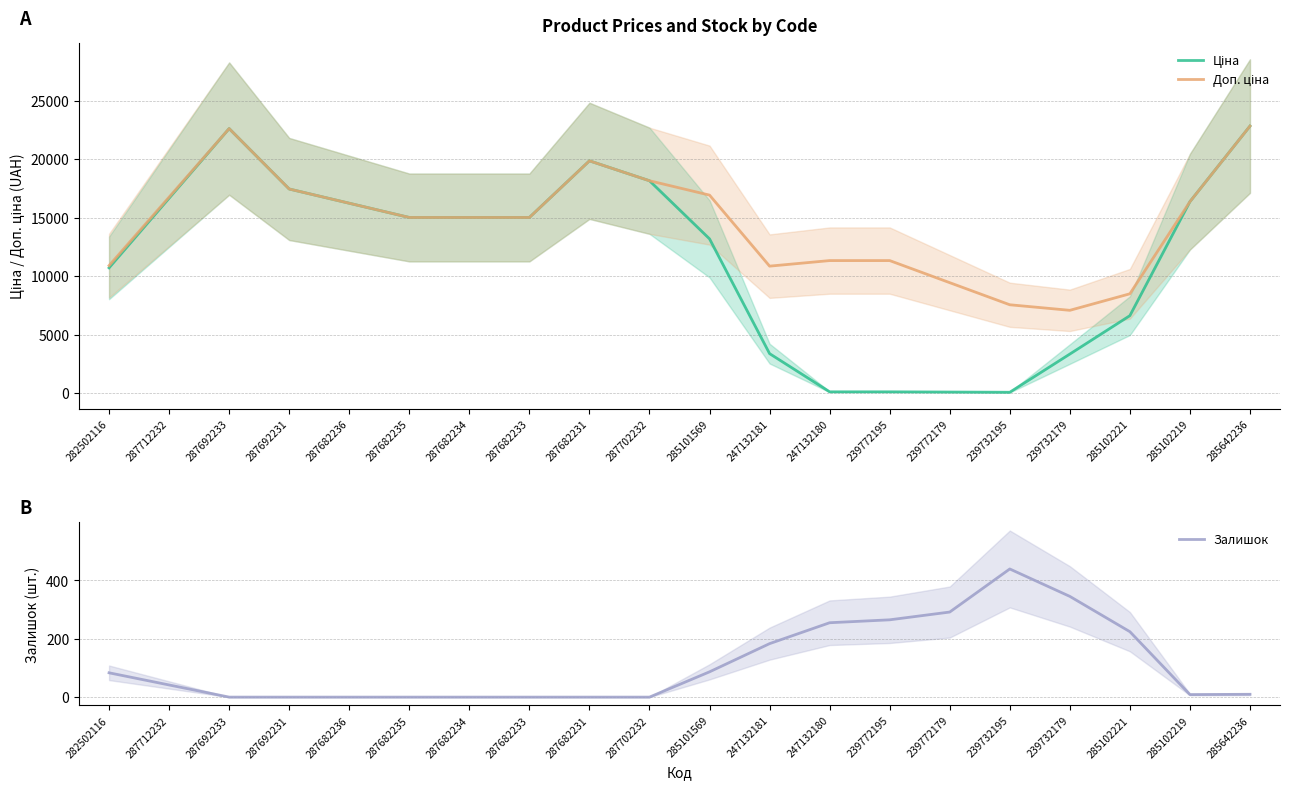

How many intersections are there between Ціна and Доп. ціна?

1